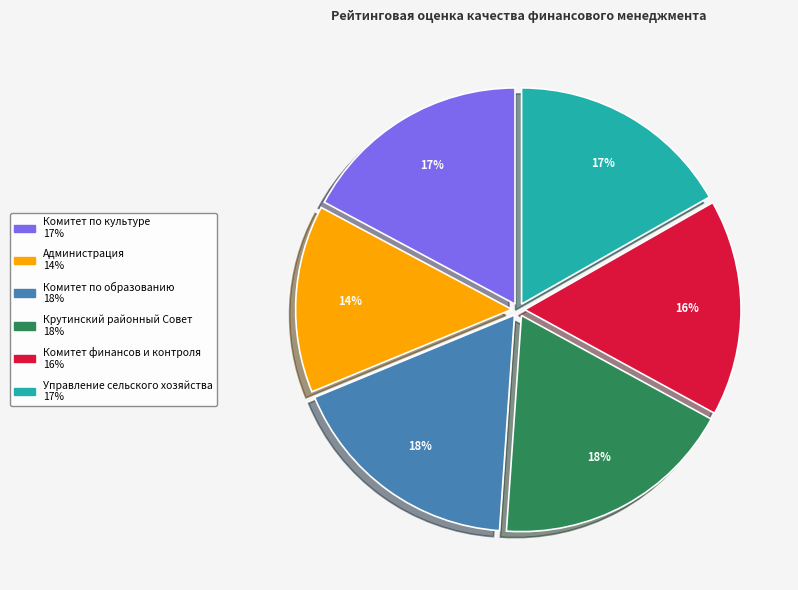

Which has a higher value, Крутинский районный Совет or Управление сельского хозяйства?

Крутинский районный Совет